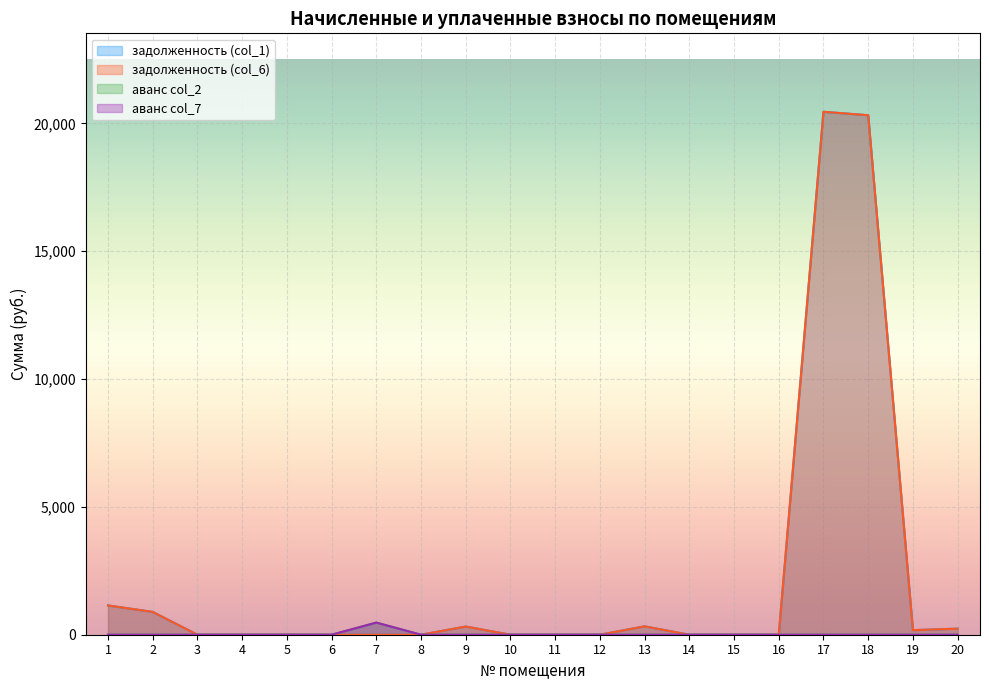

What is the difference between the maximum and minimum values in the задолженность (col_1) series?

20454.2